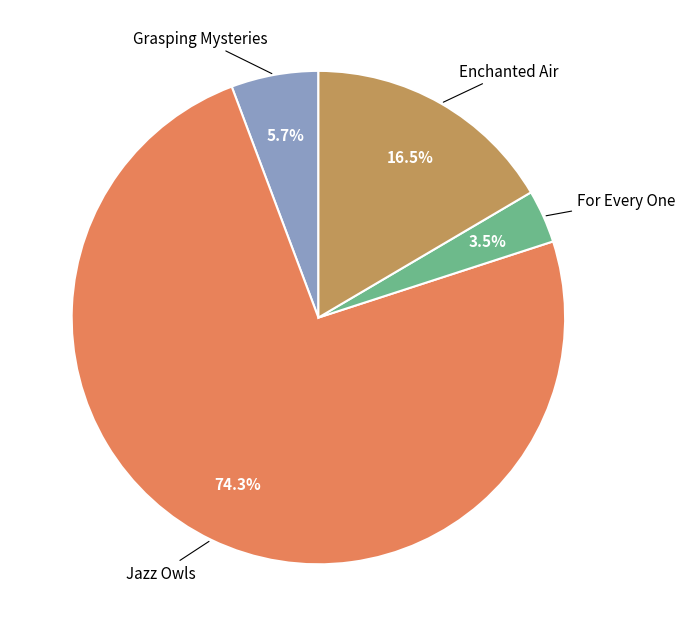

To the nearest percent, what is the difference between the largest and smallest slice percentages?

71%